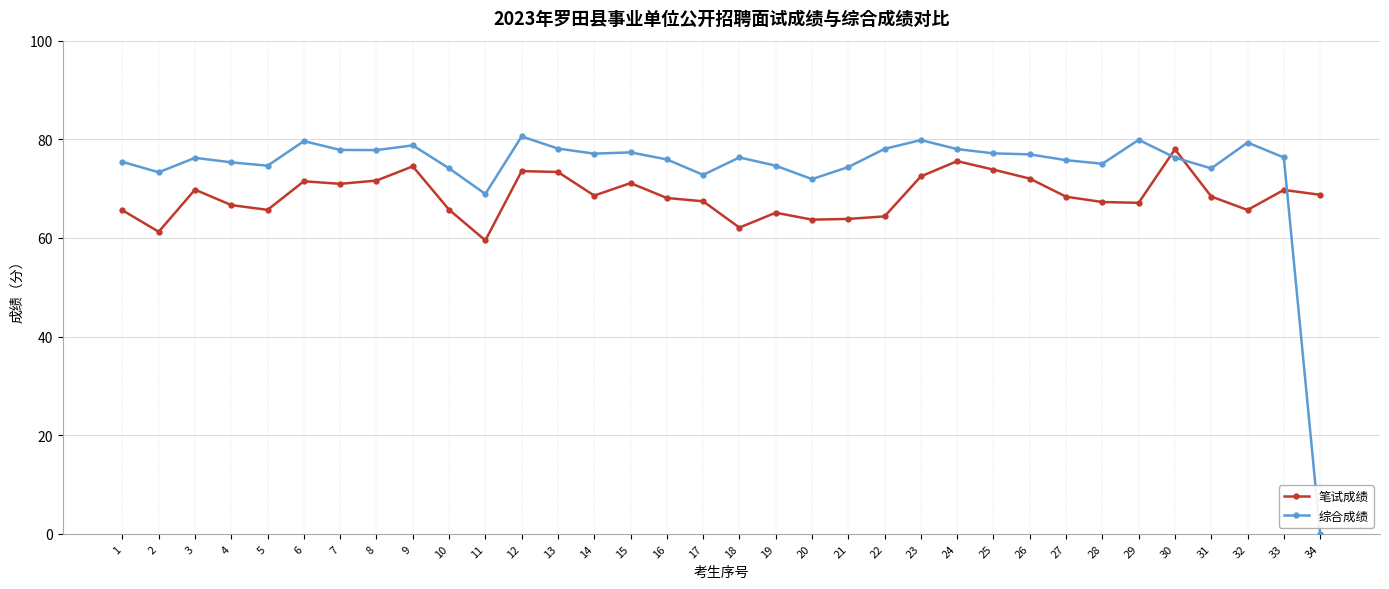

What is the average value of the 笔试成绩 series?

68.6